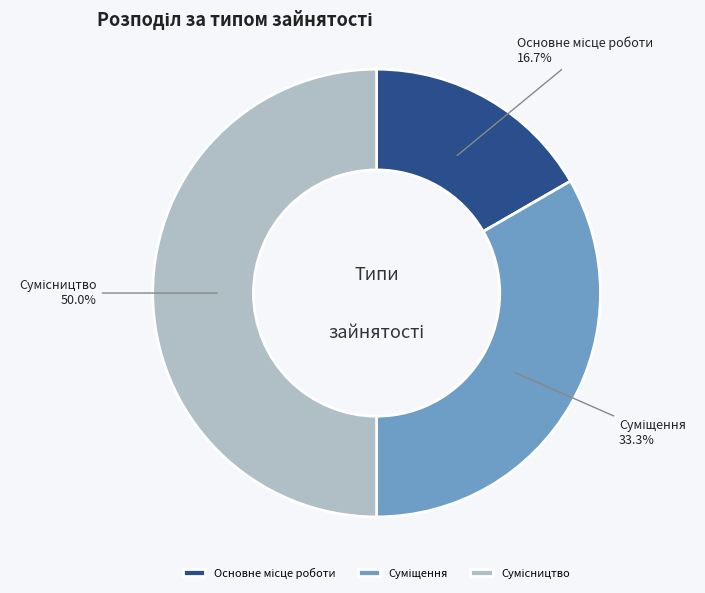

How many segments does this pie chart have?

3